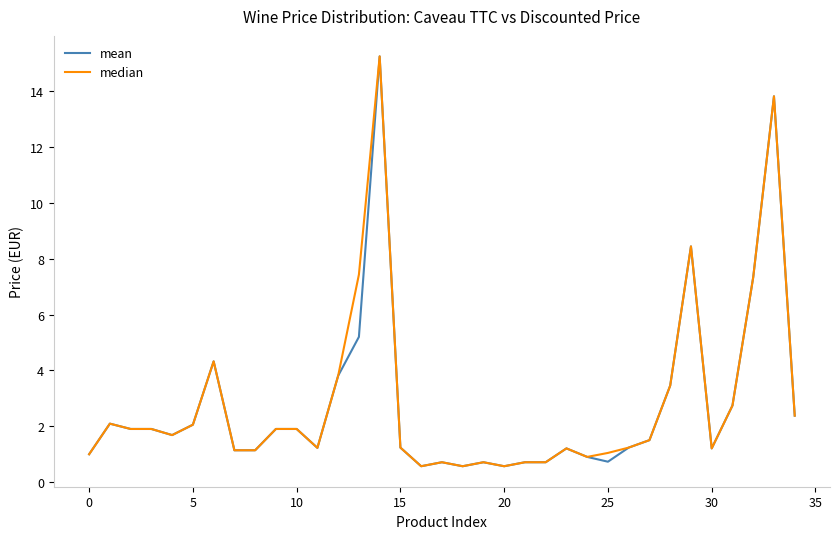

What is the greatest value displayed?

15.2